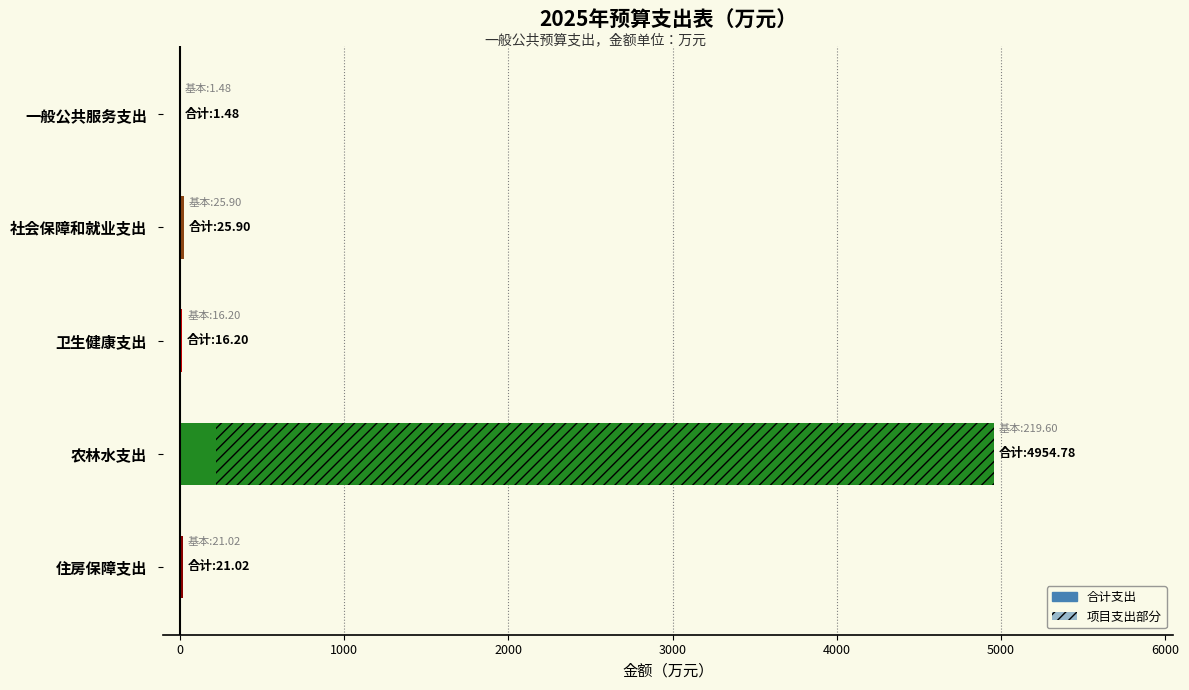

How many data points are less than 21?

2